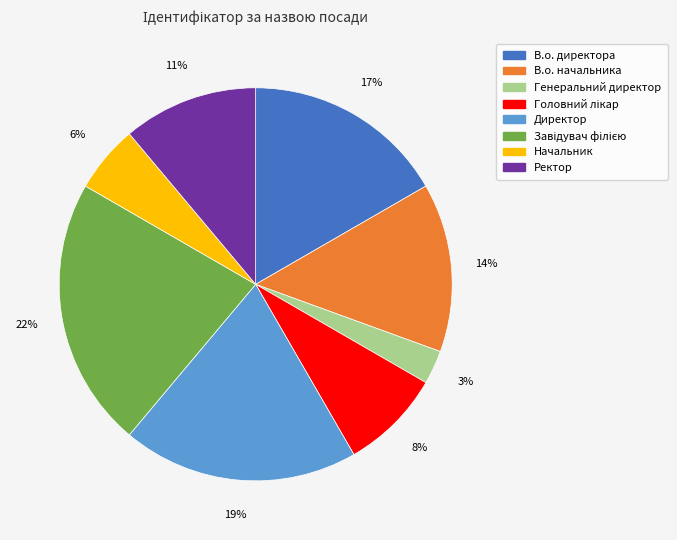

Do Генеральний директор and Начальник together represent more than half of the pie?

No